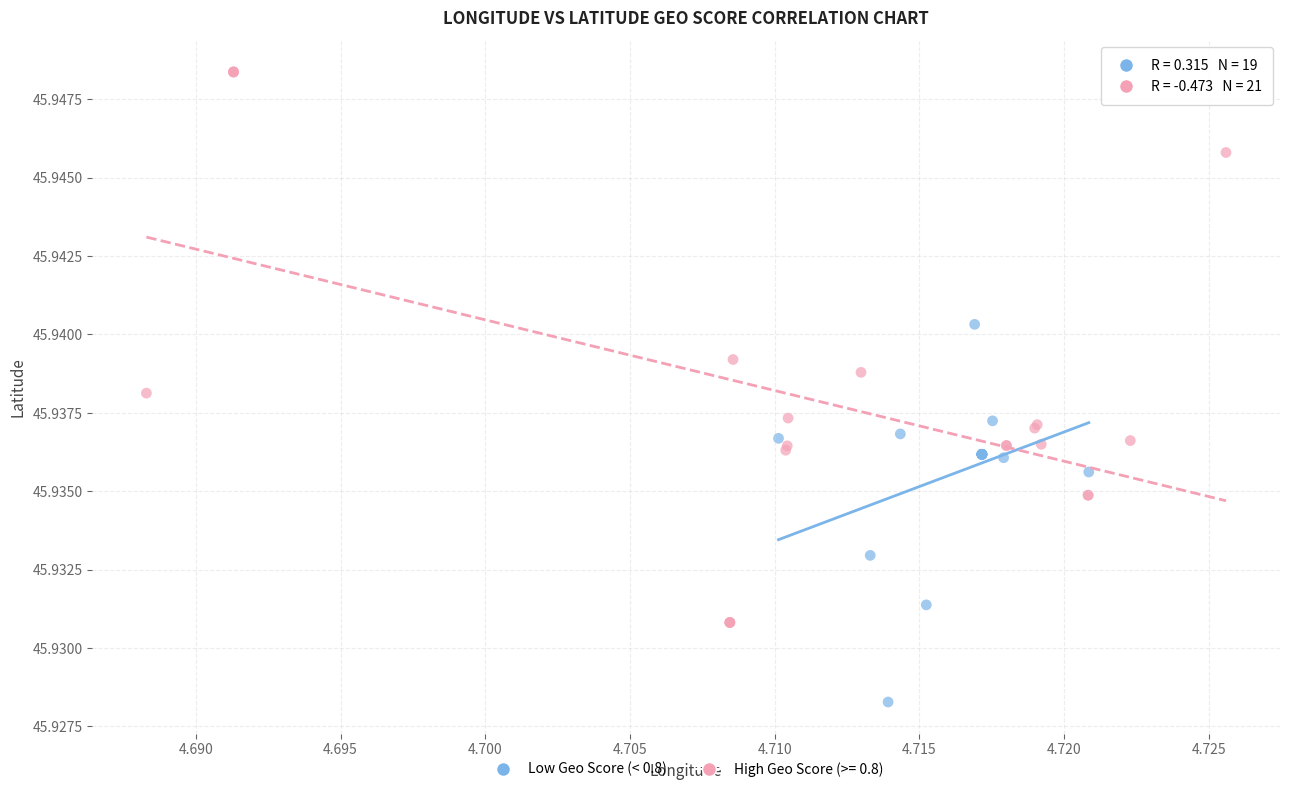

Which series contains the lowest Y value?

Low Geo Score (< 0.8)